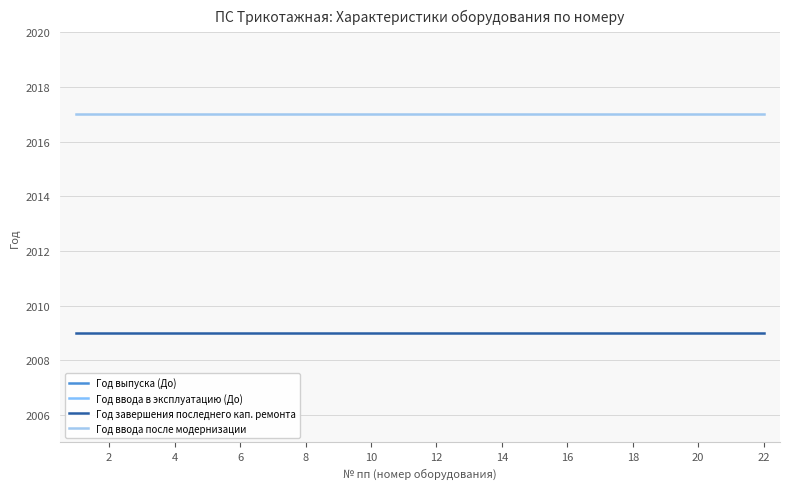

True or false: Год ввода после модернизации and Год завершения последнего кап. ремонта intersect in this chart.

False